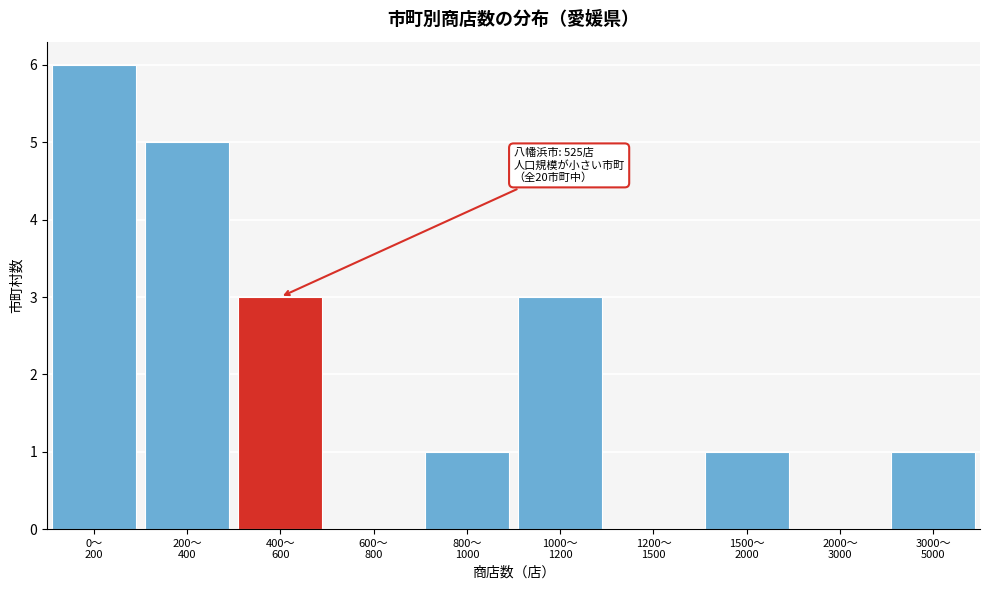

What is the sum of all values?

20